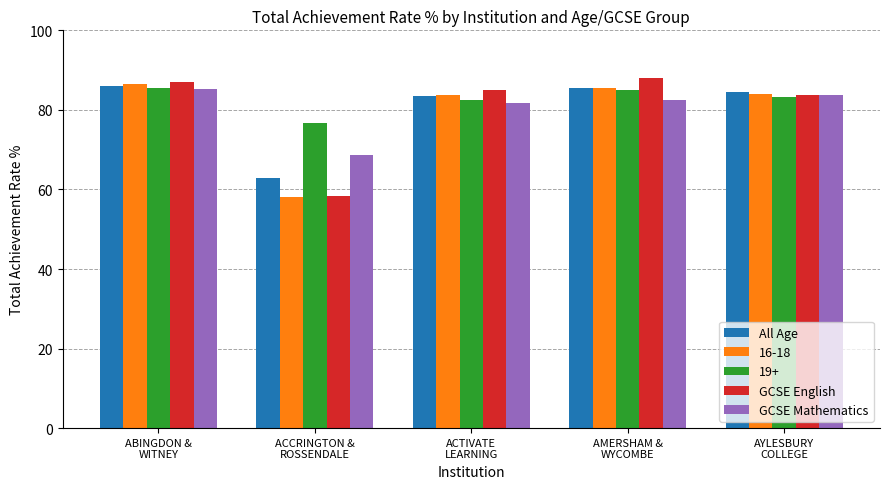

What is the minimum value shown in the chart?

58.0